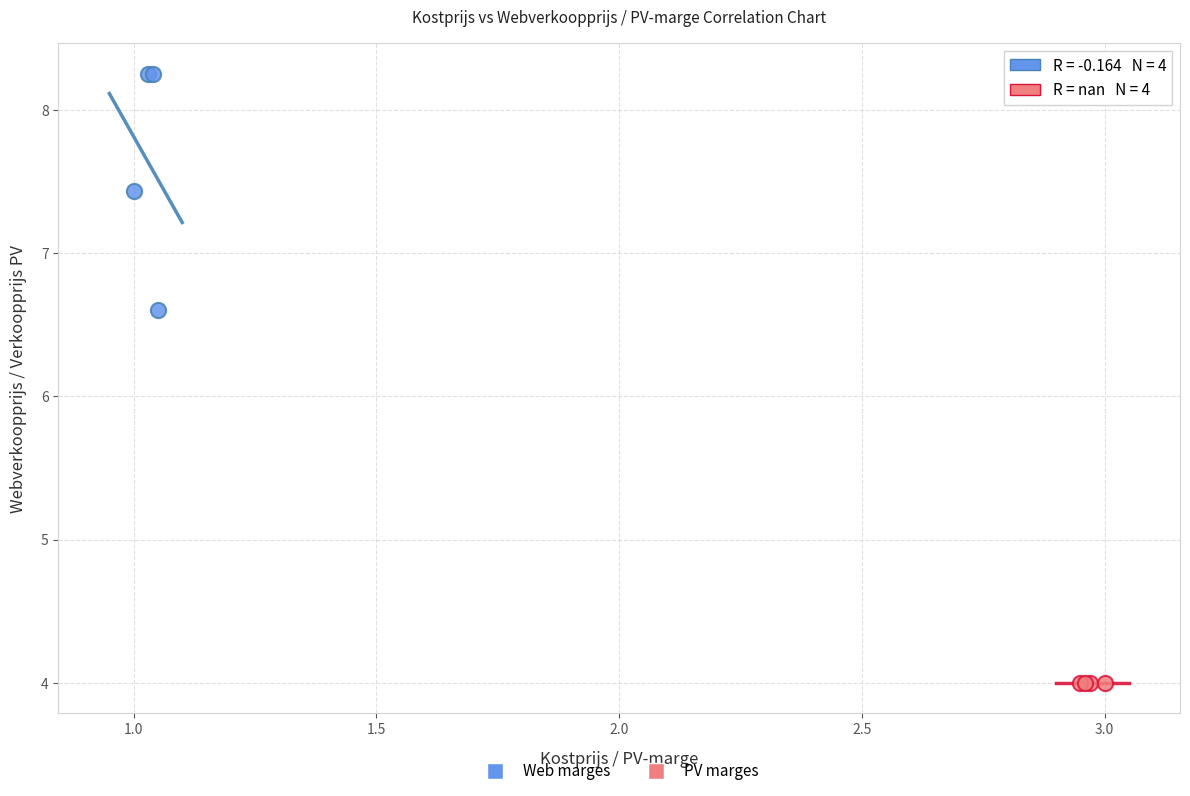

Which series contains the lowest Y value?

PV marges